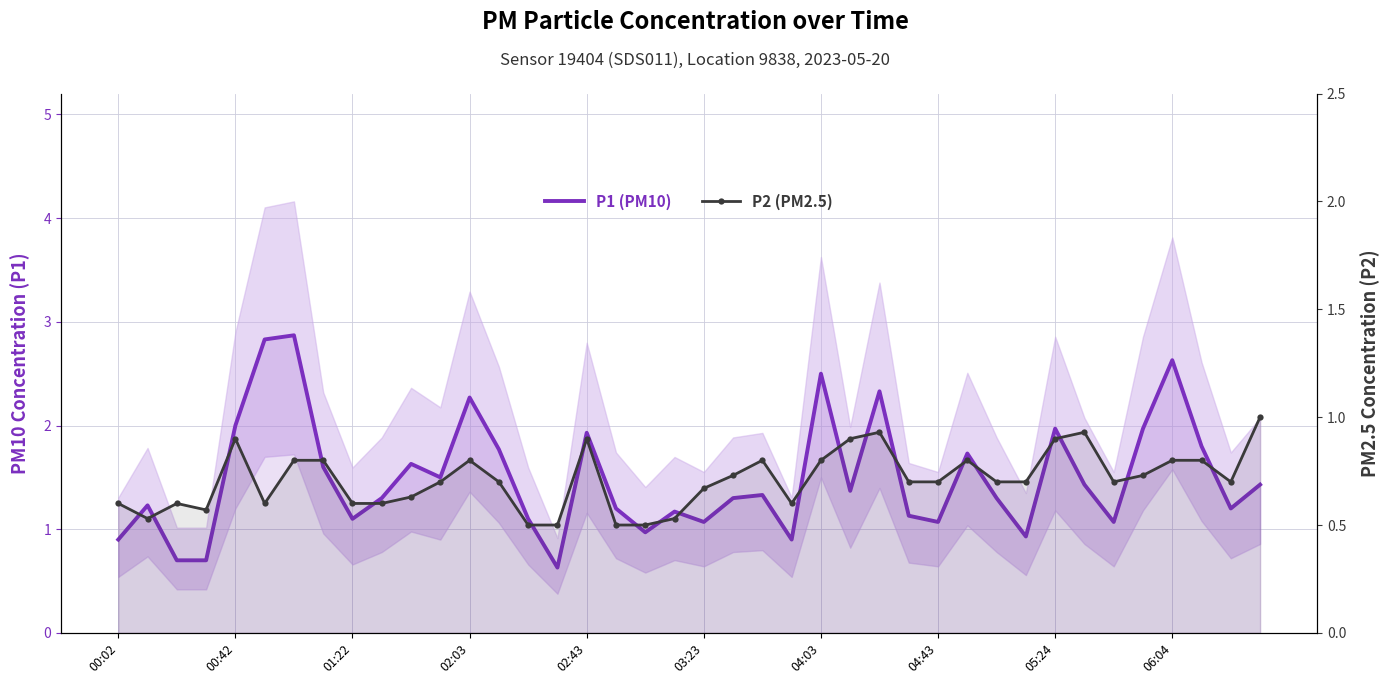

Which has a higher value, 32 or 19?

32